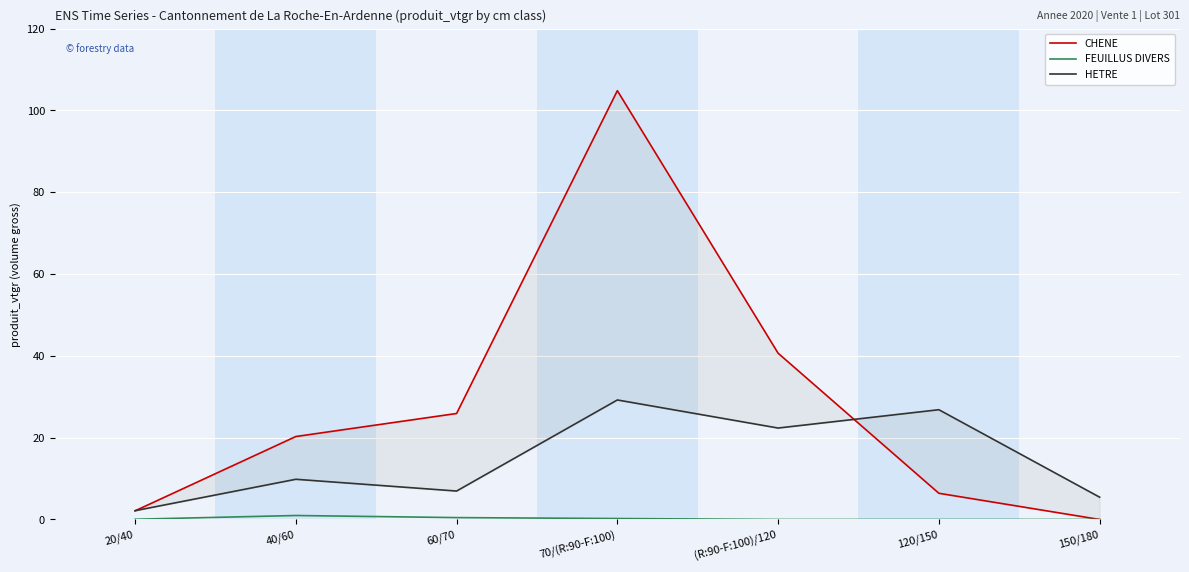

How many interior local peaks does the CHENE series have?

1